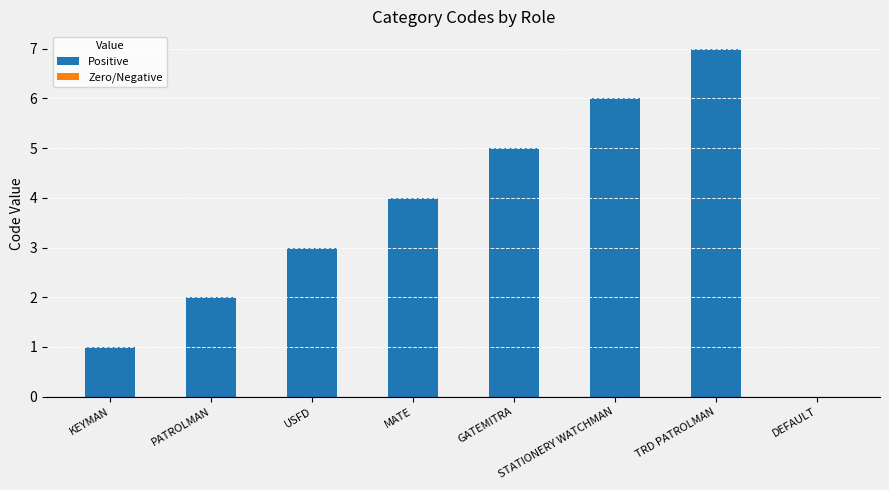

How many values are between 2 and 6?

5